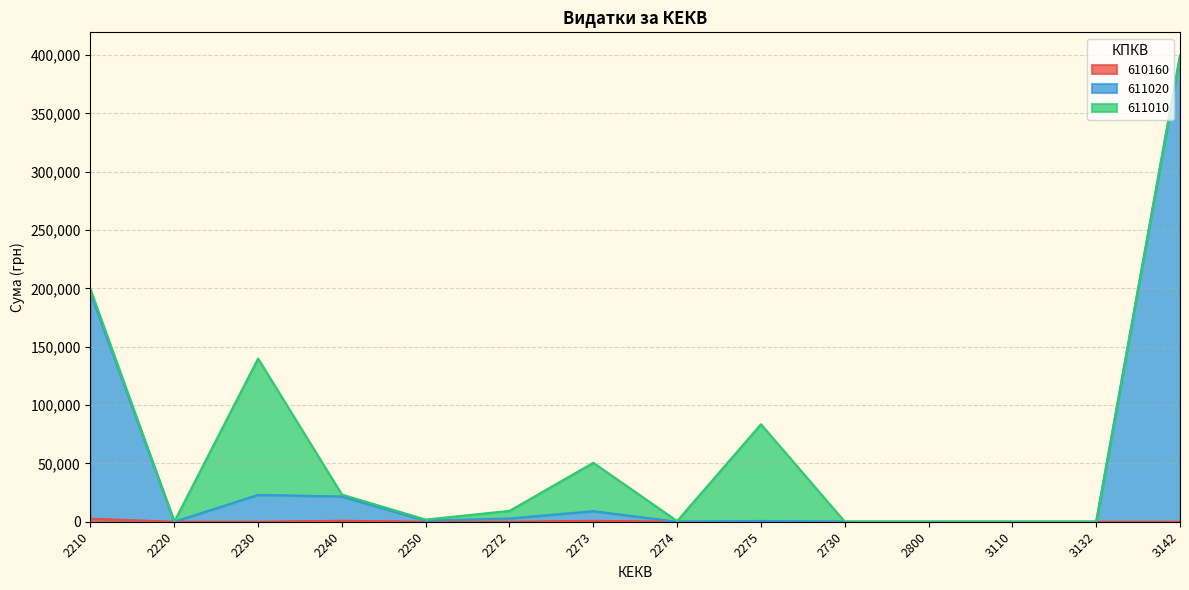

What is the maximum value shown in the chart?

399511.0